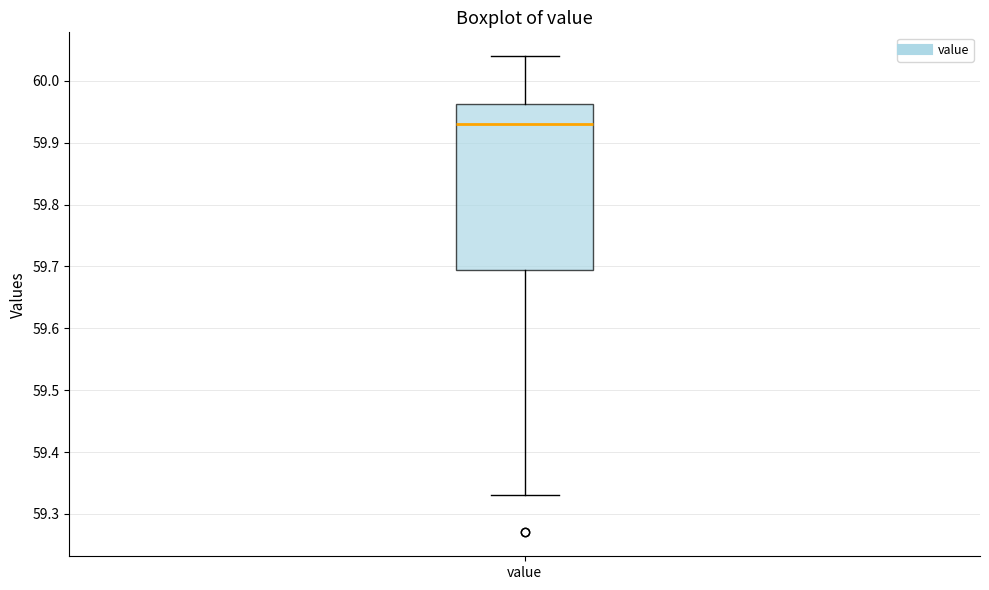

Where does the upper whisker of the box for value end on the y-axis? The values are not printed on the chart, so give them approximately, as read against the axis.

60.04